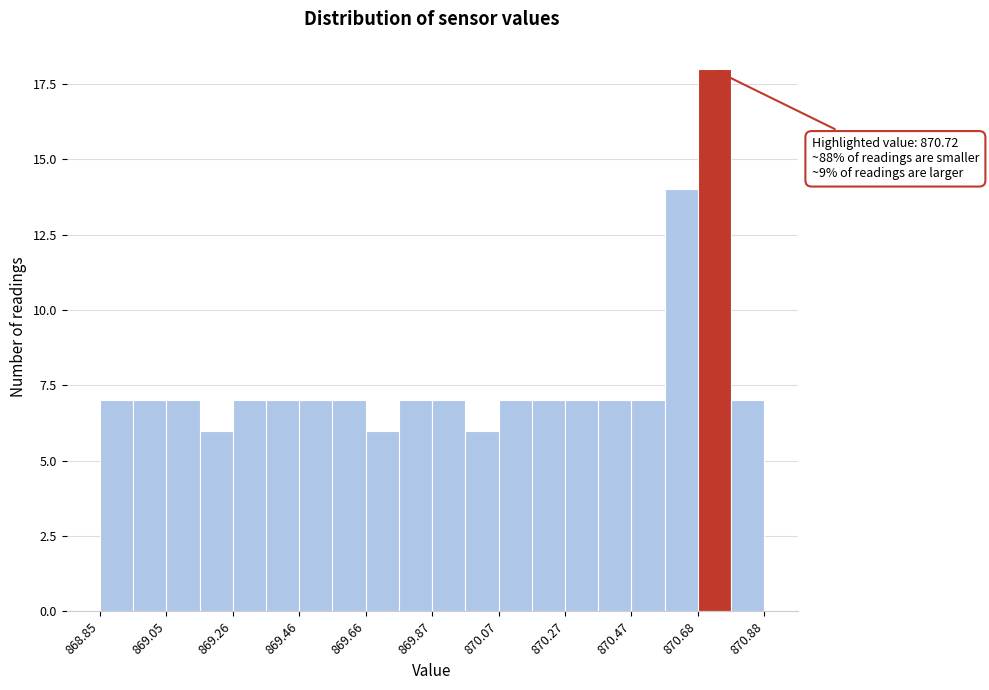

Read against the x-axis, roughly where is the centre of the tallest bar?

870.75